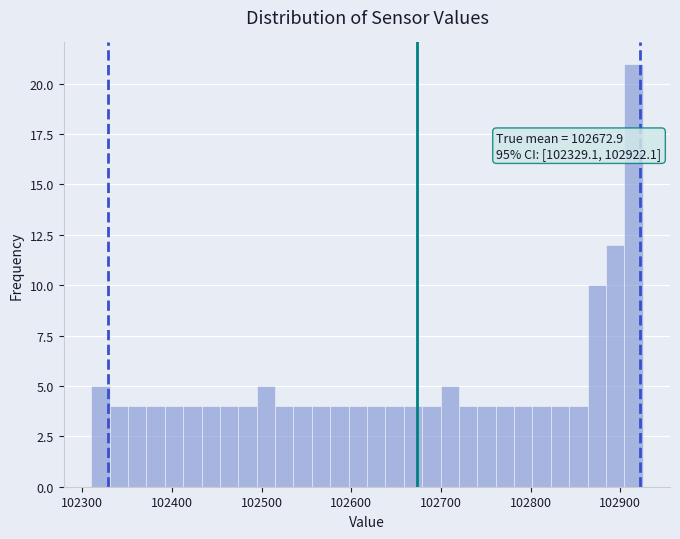

Around what value on the x-axis is the tallest bar? Give the approximate position of its centre, as read against the axis.

102910